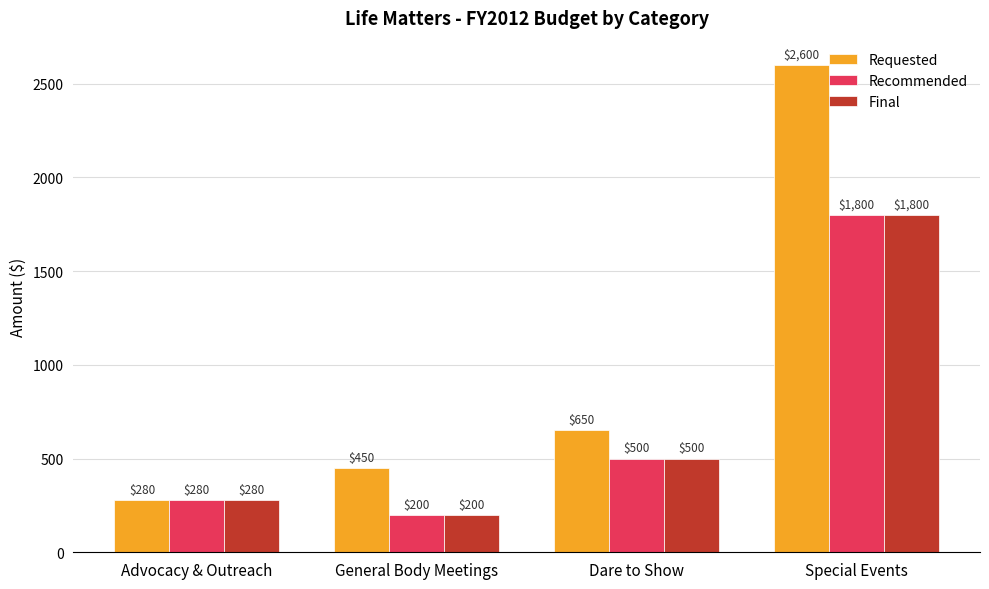

What is the average value of the Recommended series?

695